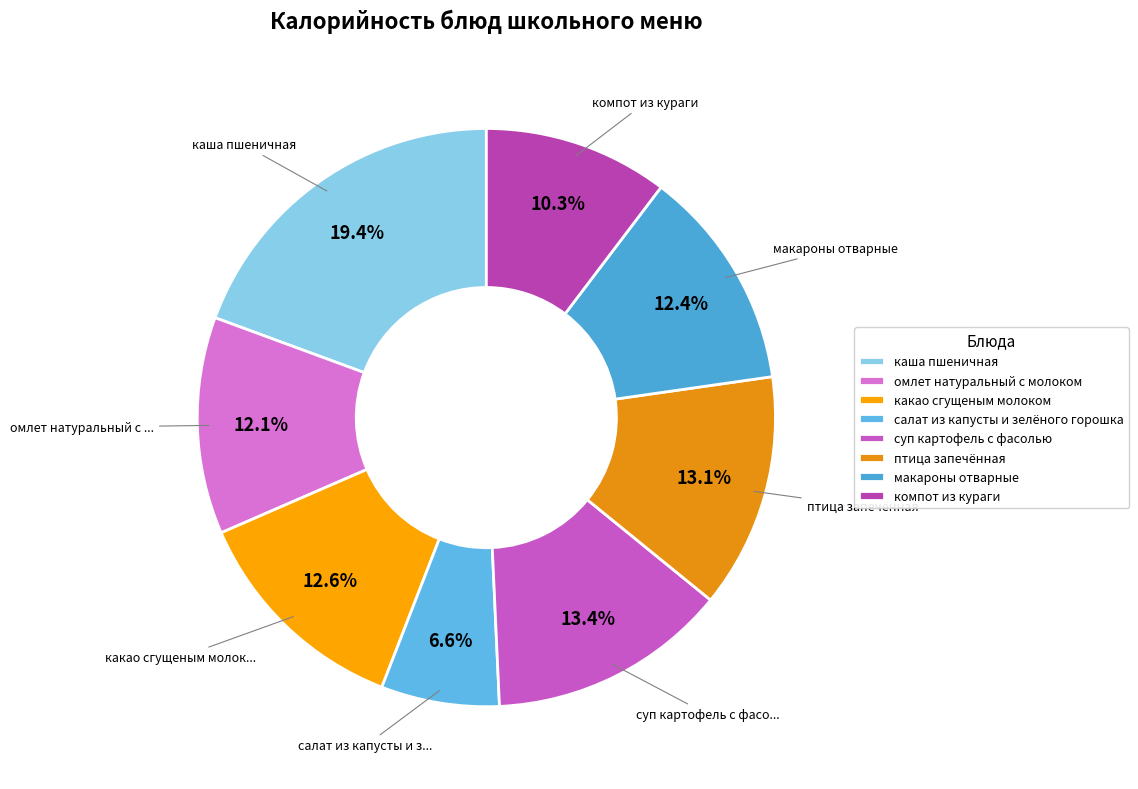

How many slices are in this pie chart?

8